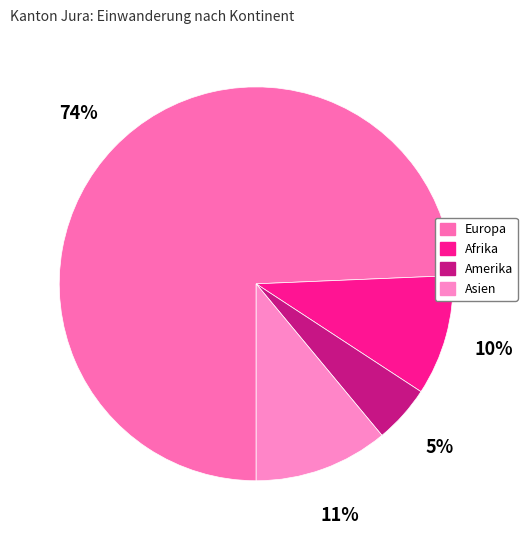

The Amerika slice represents 5% of the pie. True or false?

True